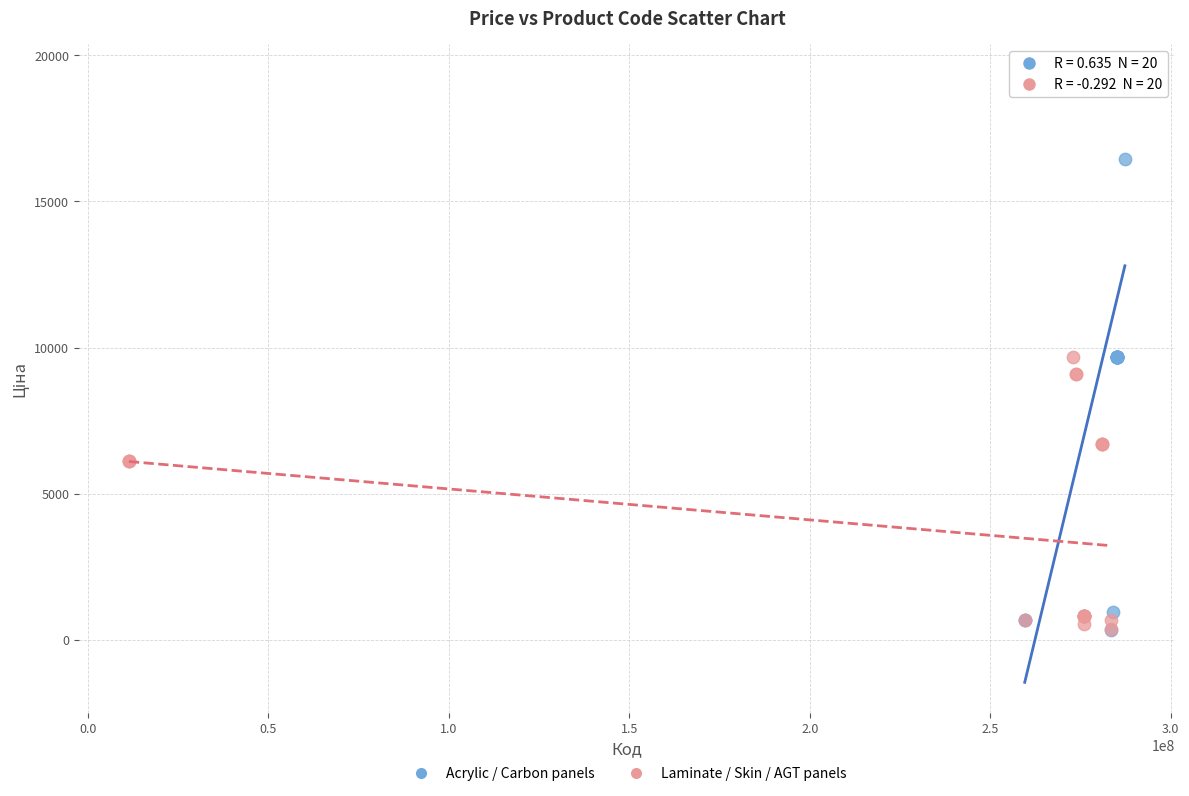

What are all the series names shown in the legend?

Acrylic / Carbon panels, Laminate / Skin / AGT panels